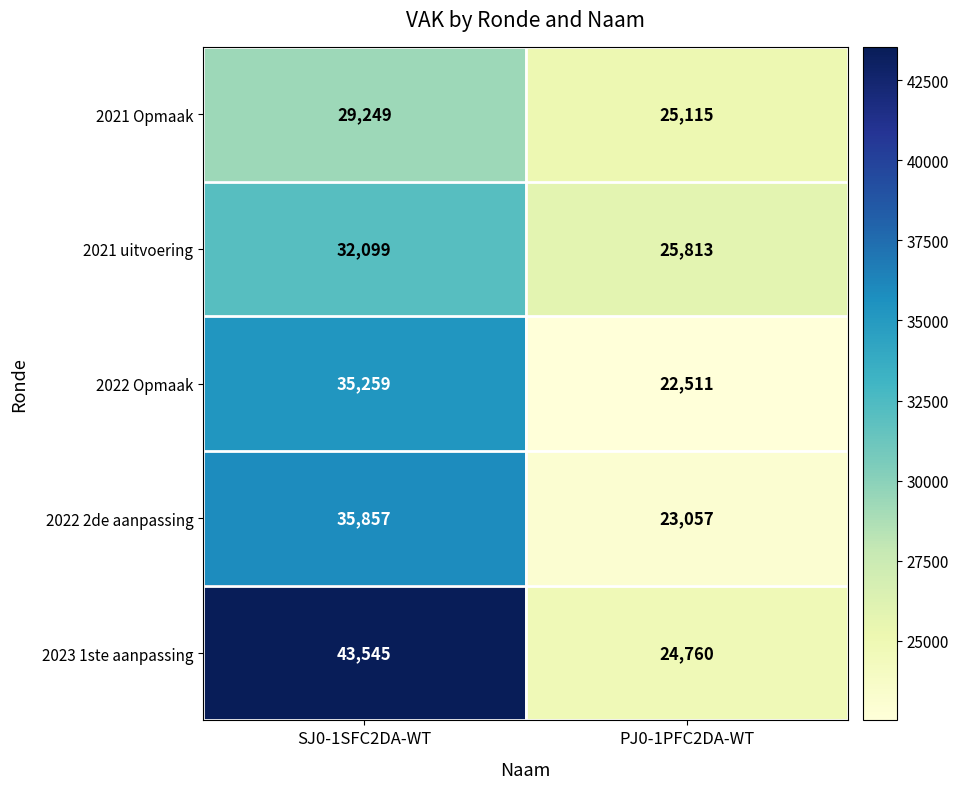

How many data points does each series have?

2